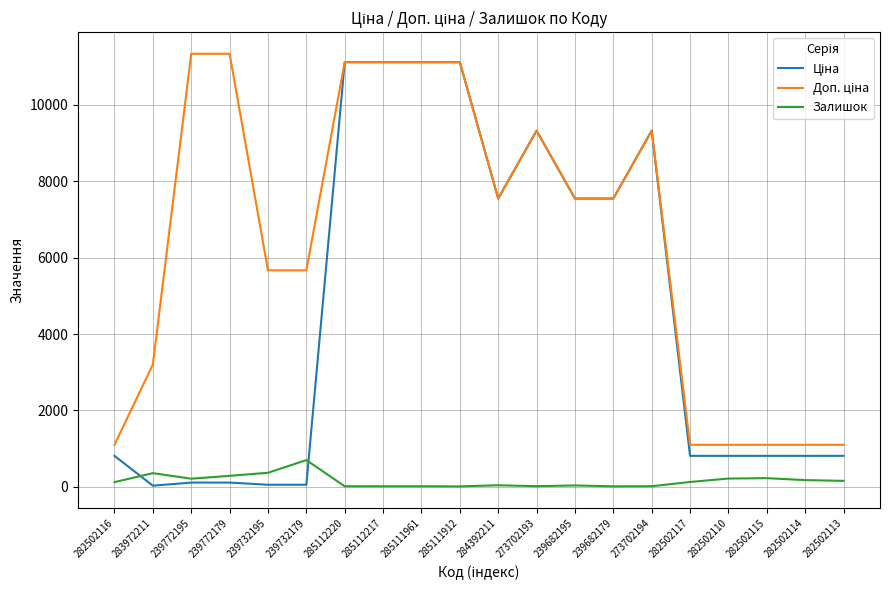

True or false: Доп. ціна has more than 0 points higher than both neighbors.

True